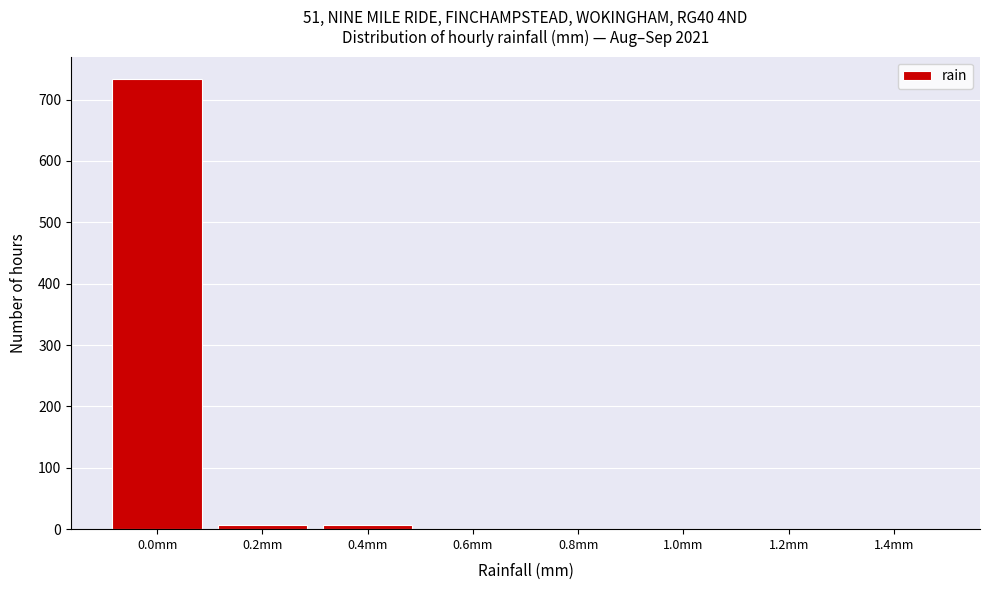

Is it true that the value at 1.0mm is 289?

False